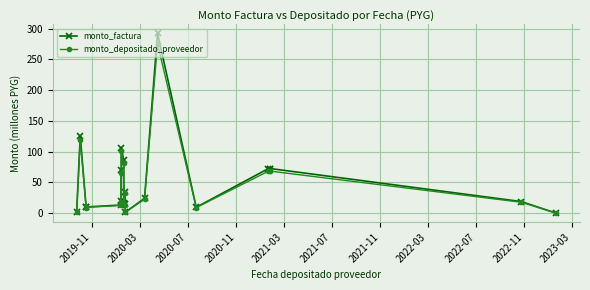

Read the monto_factura value at 2022-11.

16.0